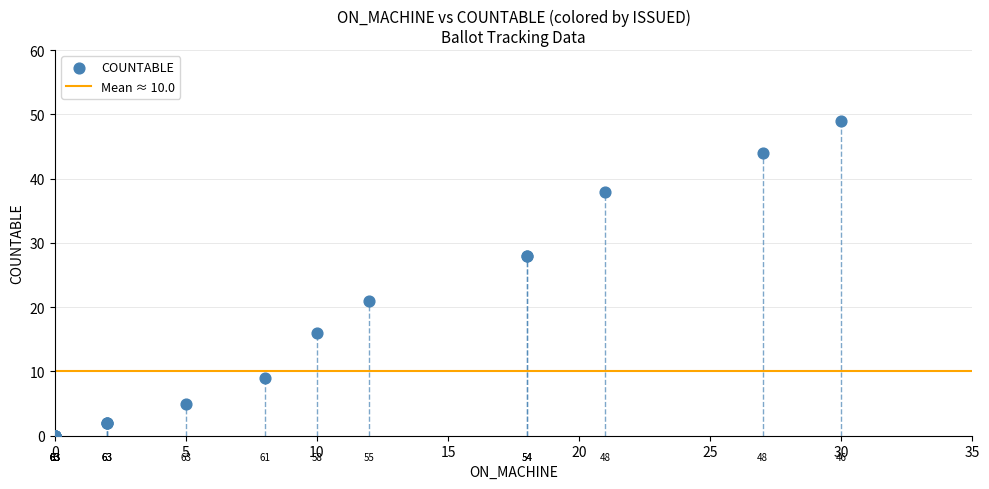

What Y value in the scatter plot is closest to 24?

21